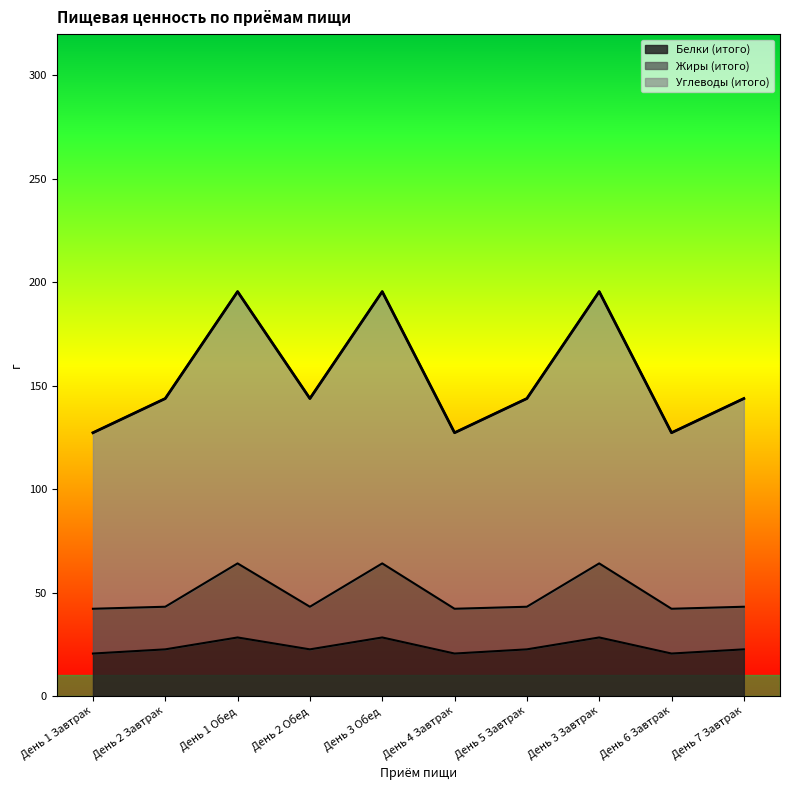

Where does the Углеводы (итого) series first go above 143?

День 2 Завтрак